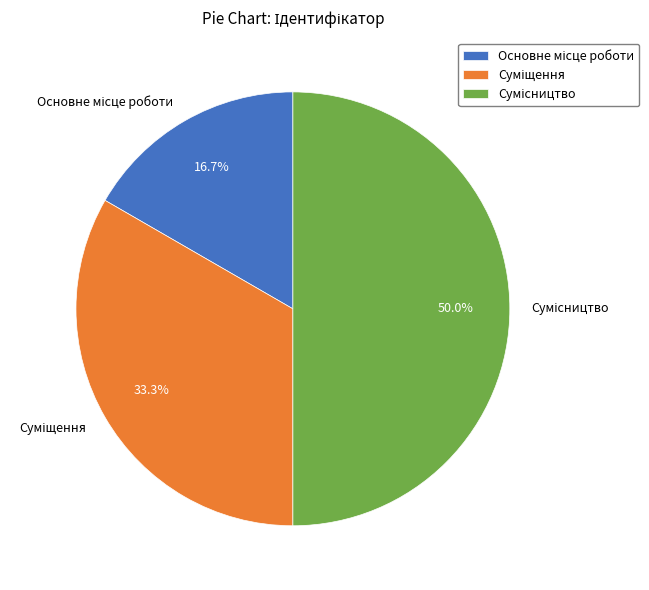

How many segments does this pie chart have?

3